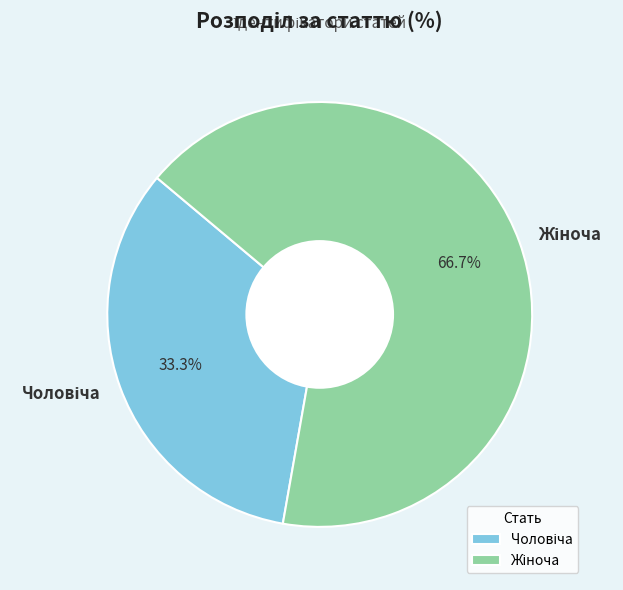

Is there any slice that represents more than half of the pie?

Yes